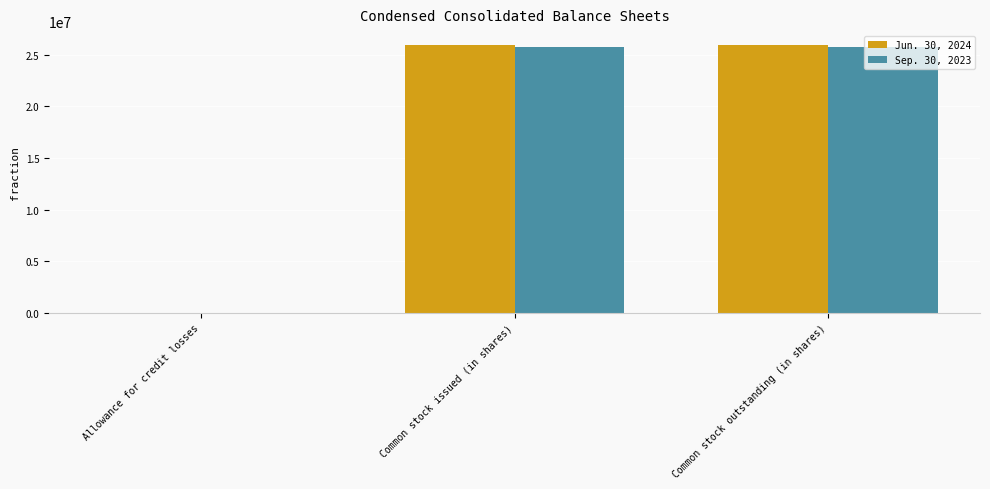

What is the greatest value displayed?

26006460